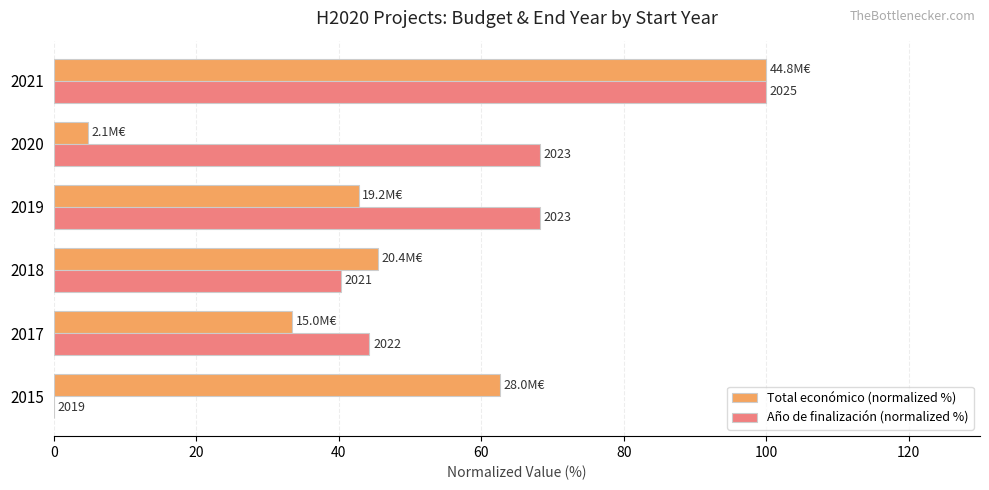

What are all the series names shown in the legend?

Total económico (normalized %), Año de finalización (normalized %)